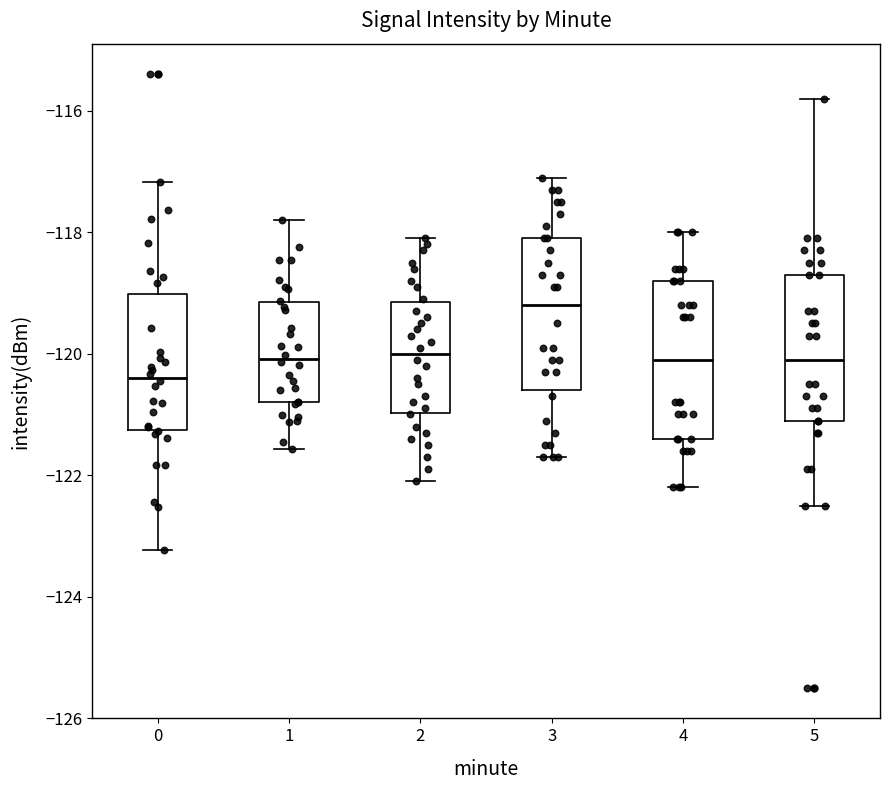

Reading left to right, transcribe this box plot: for each box, give where its median line is, the range the box spans, and where its two whiskers end, as read against the y-axis. The values are not printed on the chart, so give them approximately, as read against the axis.

0: median -120.4, box -121.2 to -119.0, whiskers -123.2 to -117.2
1: median -120.0, box -120.8 to -119.2, whiskers -121.6 to -117.8
2: median -120.0, box -121.0 to -119.2, whiskers -122.0 to -118.0
3: median -119.2, box -120.6 to -118.0, whiskers -121.6 to -117.0
4: median -120.0, box -121.4 to -118.8, whiskers -122.2 to -118.0
5: median -120.0, box -121.0 to -118.6, whiskers -122.4 to -115.8